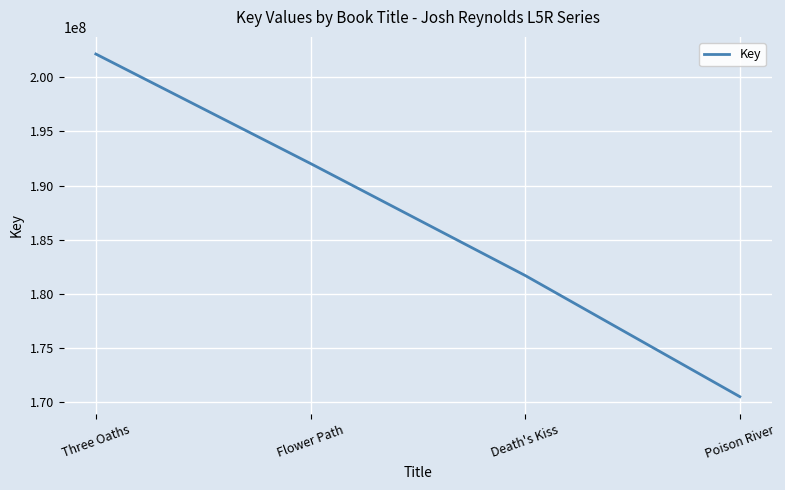

Reading right to left, extract all data points from this chart.

Poison River=170519468	Death's Kiss=181700471	Flower Path=192032874	Three Oaths=202135617